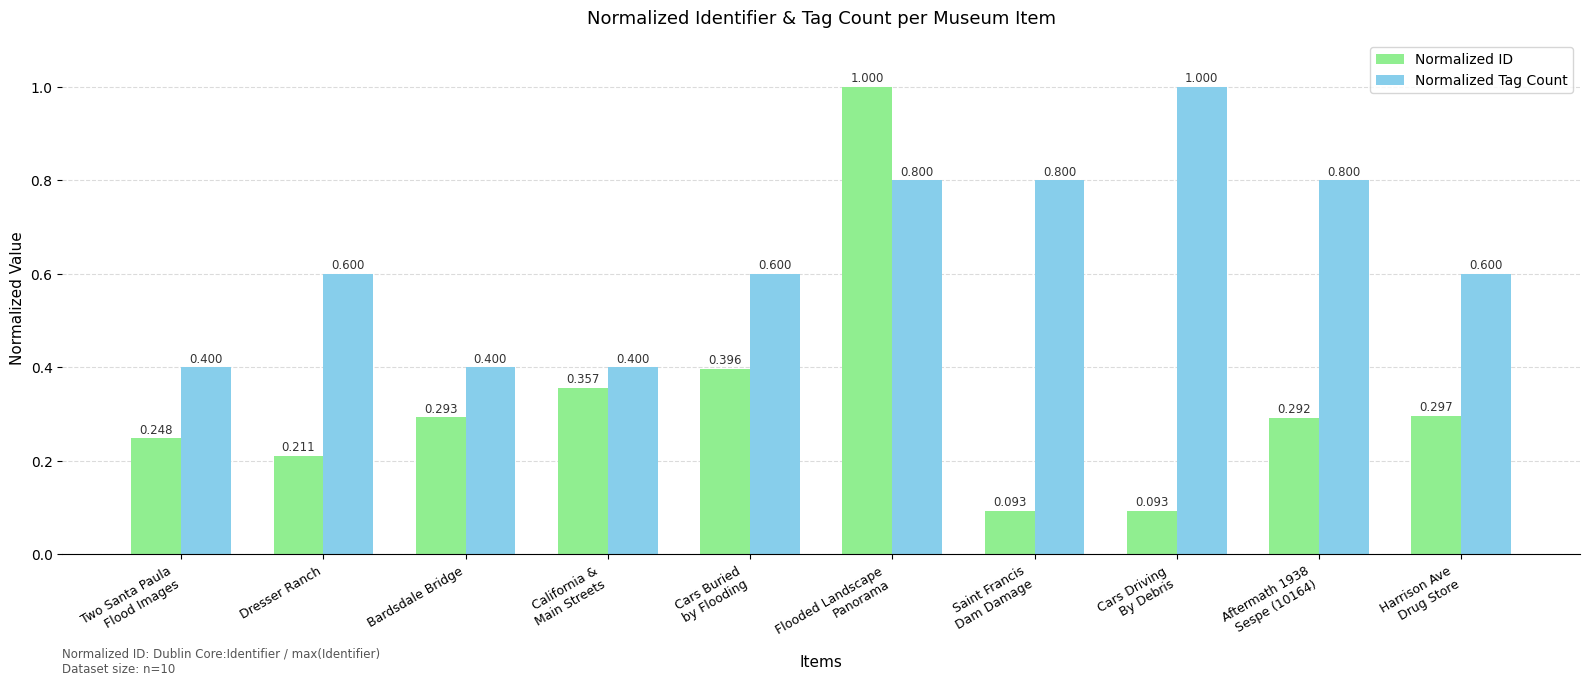

What is the label of the 3rd bar from the left?

Bardsdale Bridge